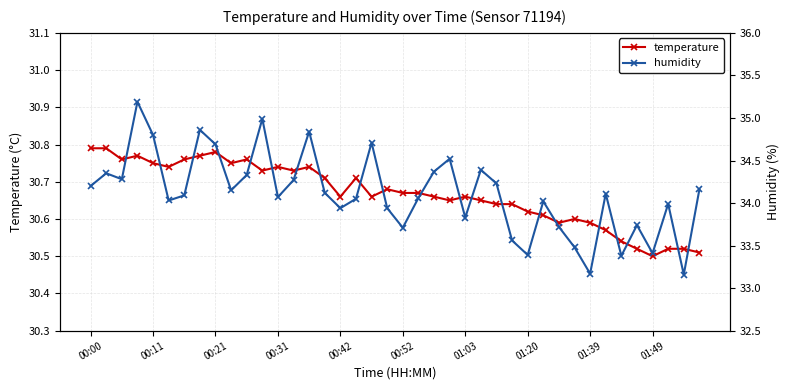

The temperature series shows 47.0 at 00:21. True or false?

False